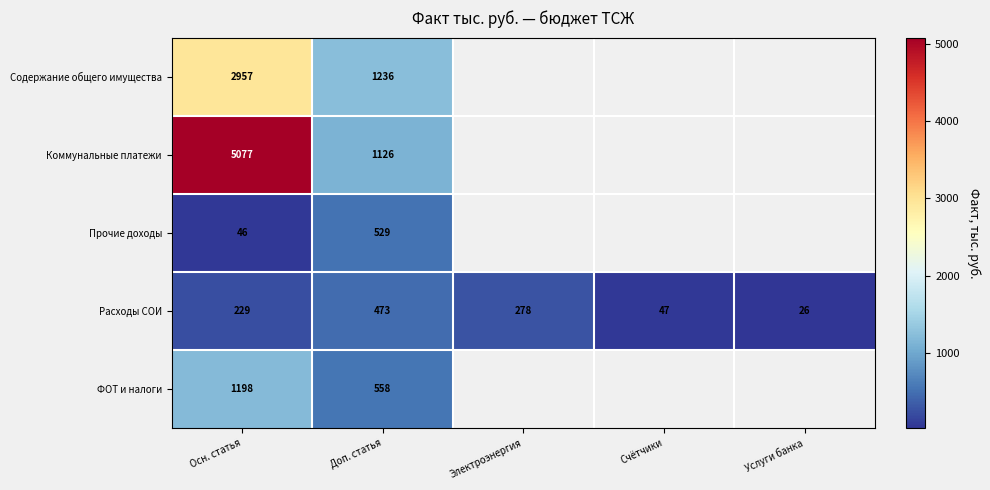

The Расходы СОИ series shows 229 at Осн. статья. True or false?

True